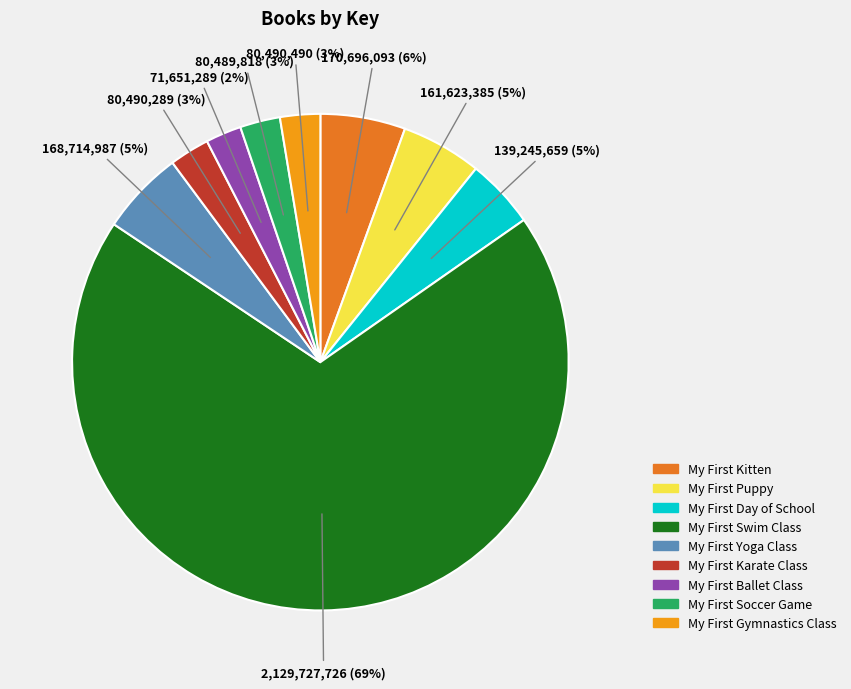

What is the majority slice?

My First Swim Class